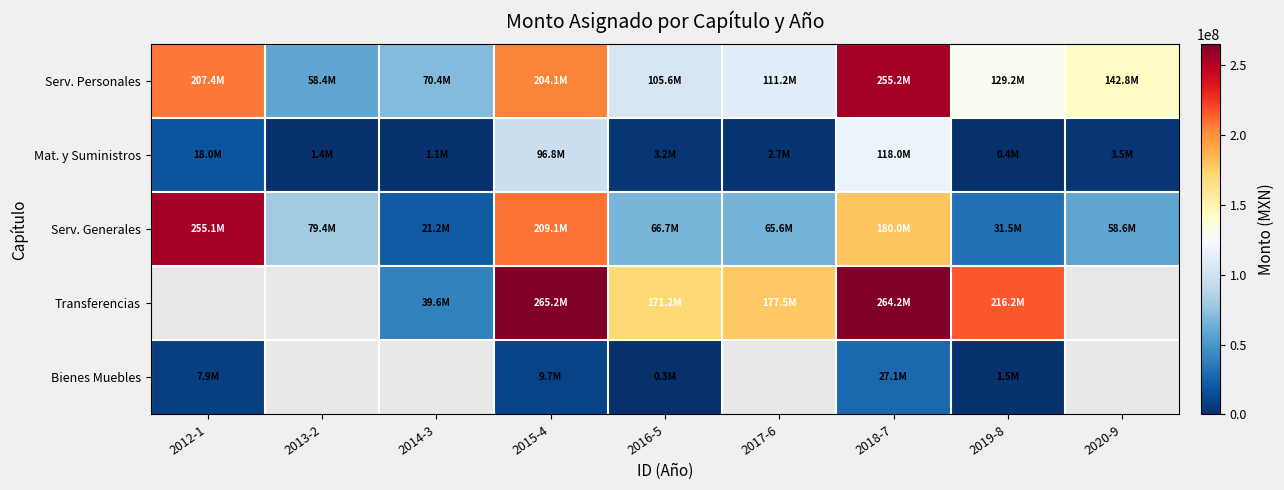

What is the average value of the Serv. Generales series?

107446698.4